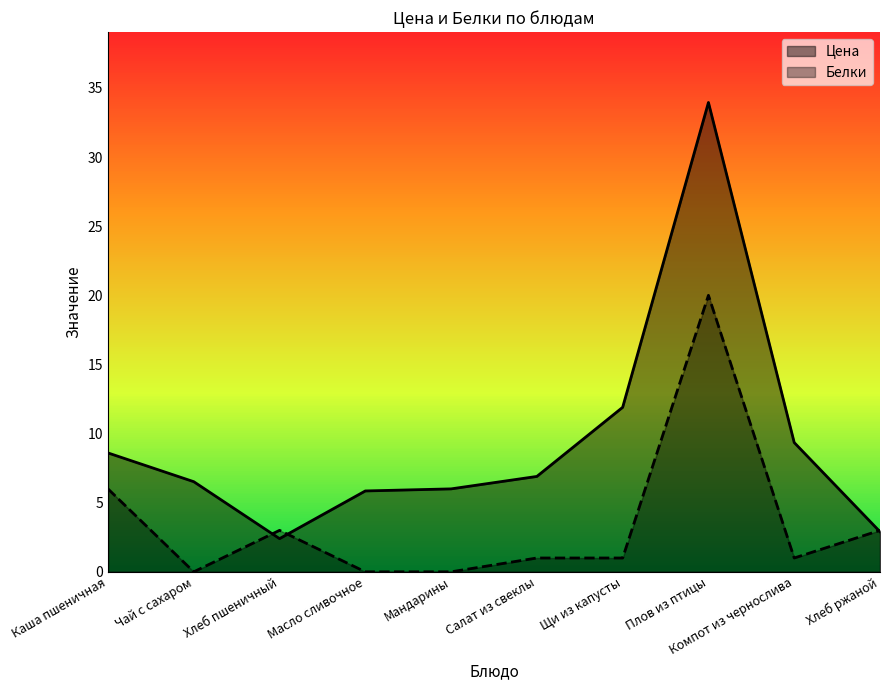

Which series has the widest spread of values?

Цена